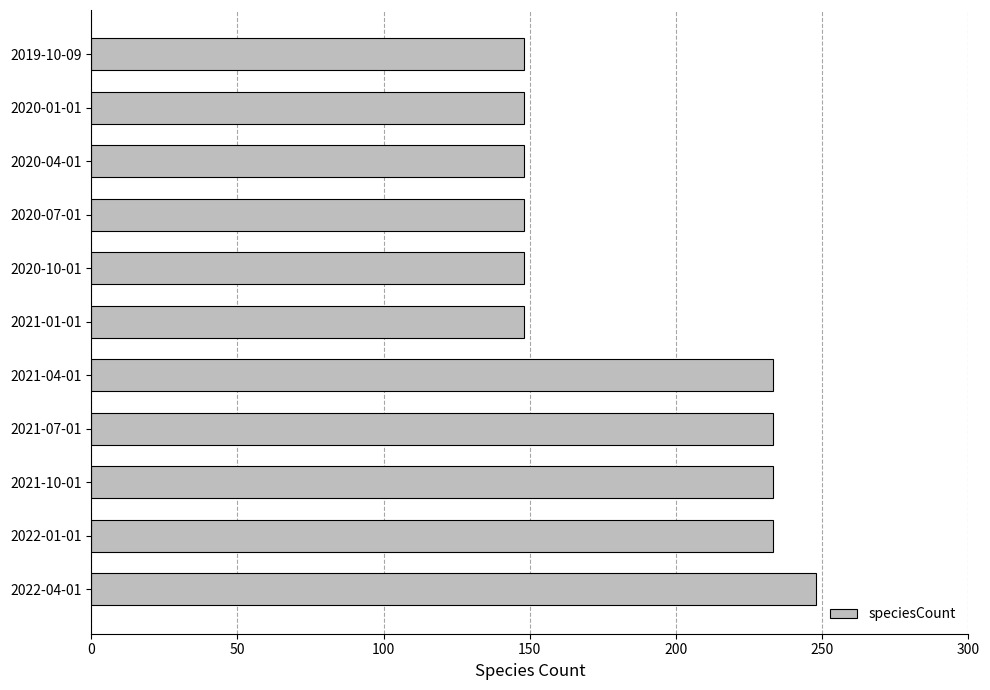

What is the average value?

188